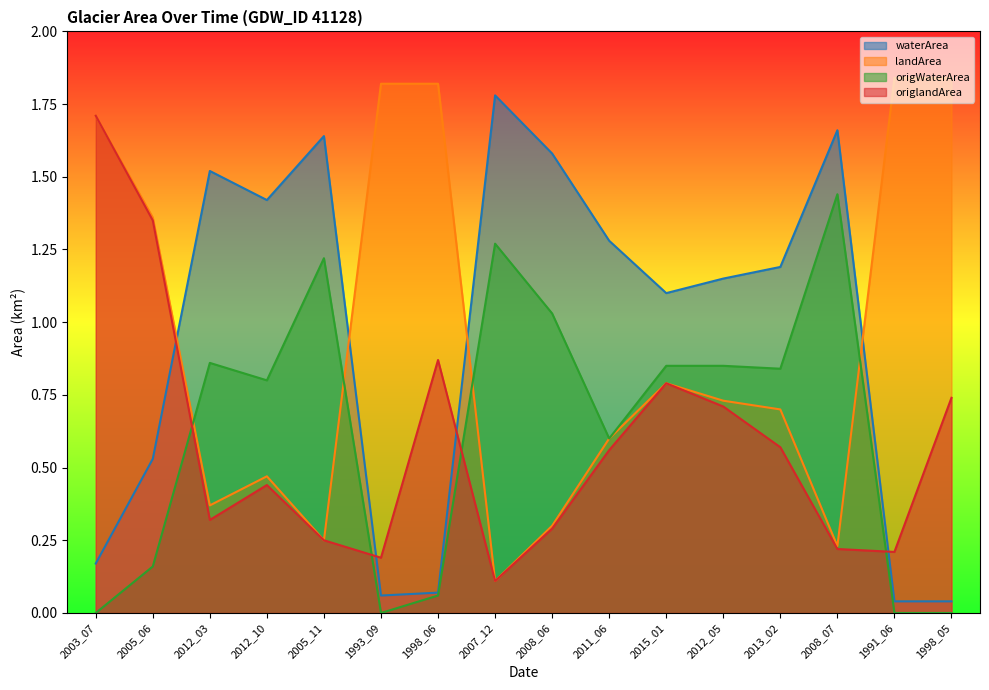

Read the waterArea value at 2012_05.

1.1